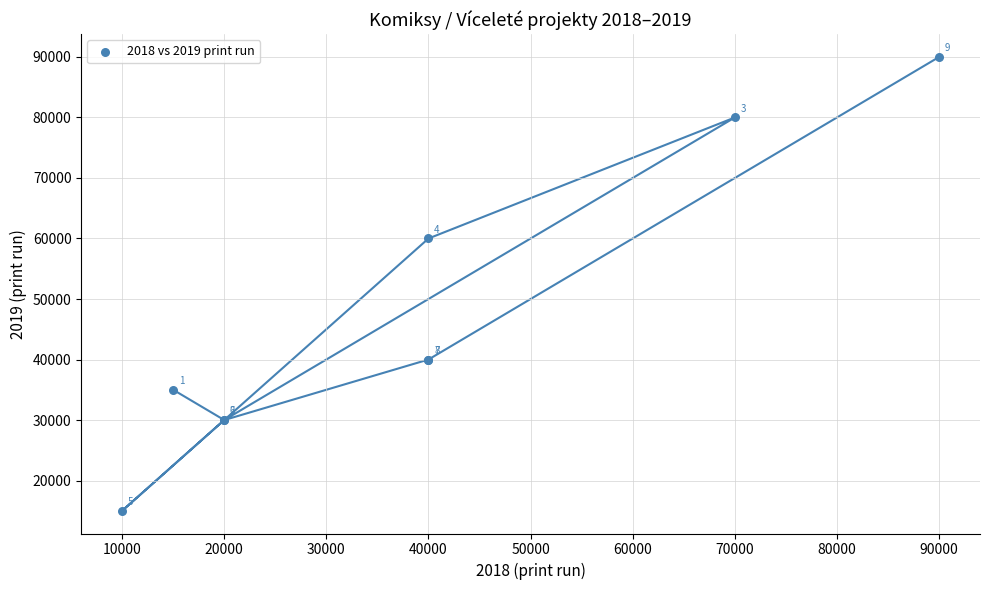

What Y value in the scatter plot is closest to 52500?

60000